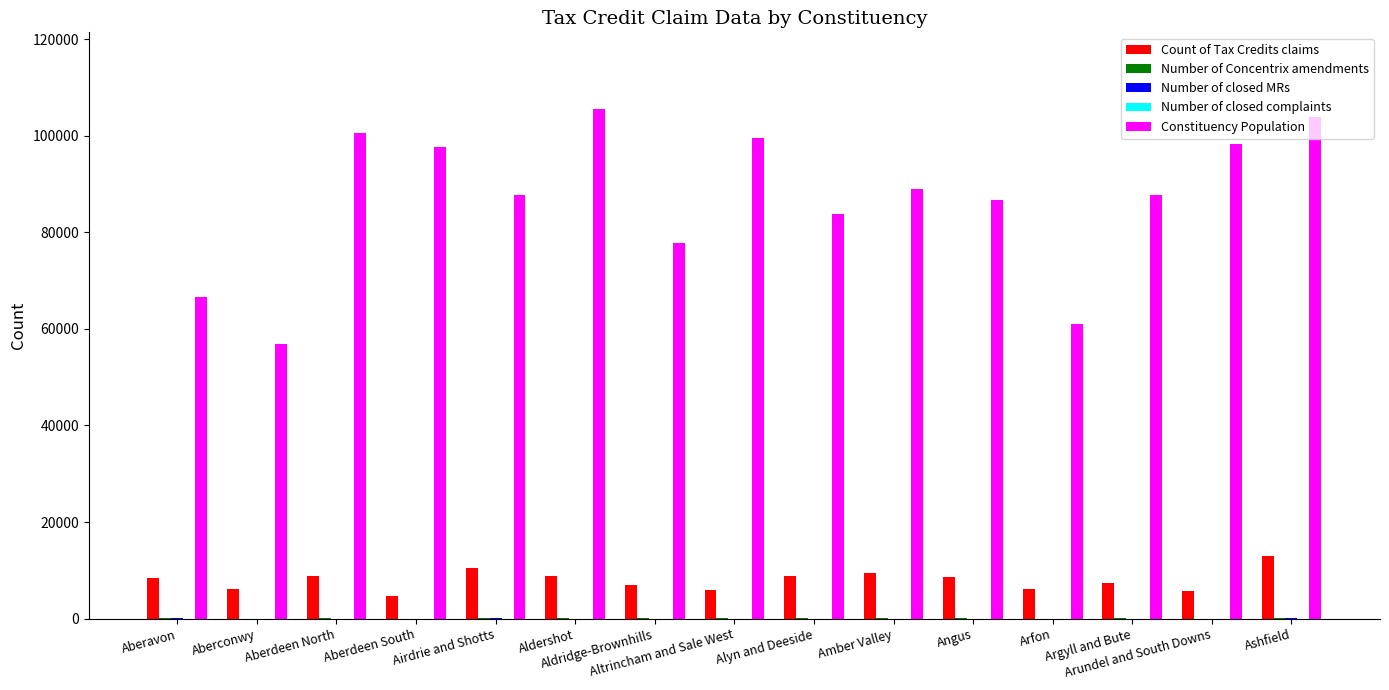

What is the average value of the Count of Tax Credits claims series?

7985